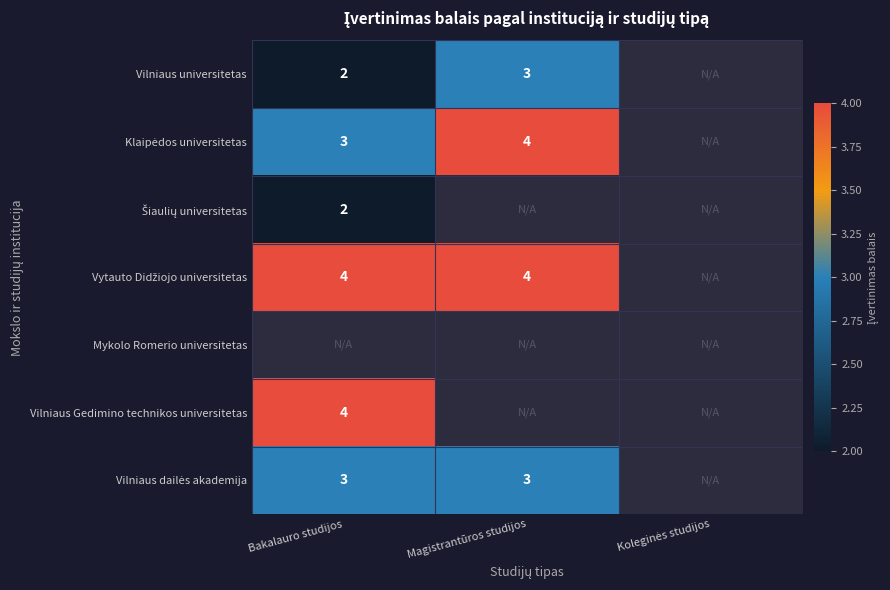

At how many categories does at least one series exceed 3?

2